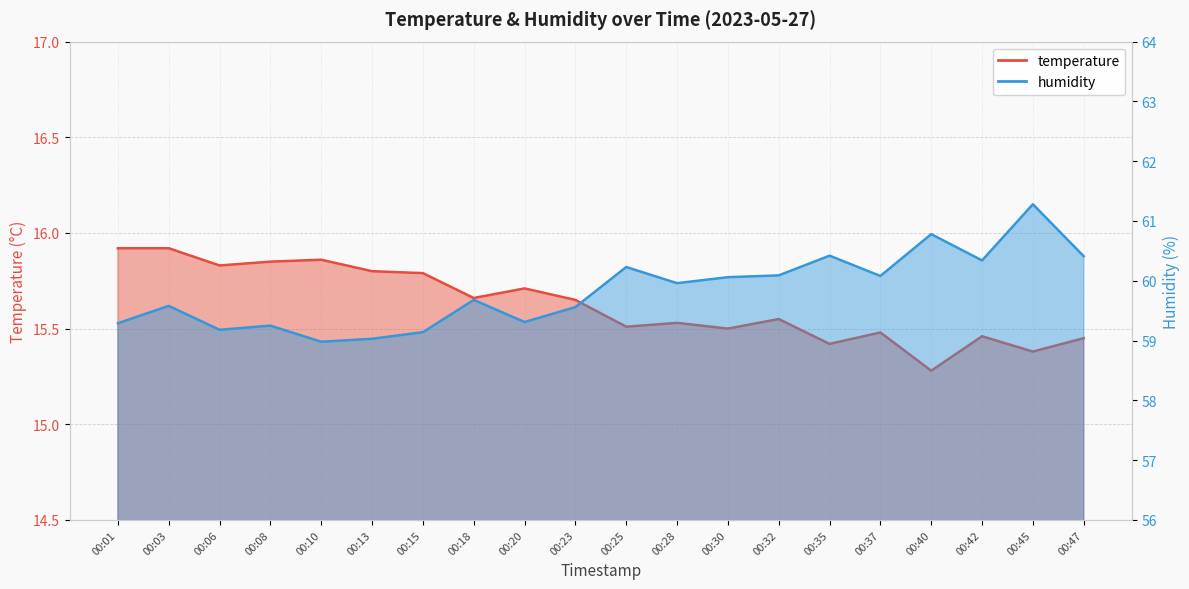

Is the value of humidity at 00:42 greater than the value of temperature at 00:45?

Yes